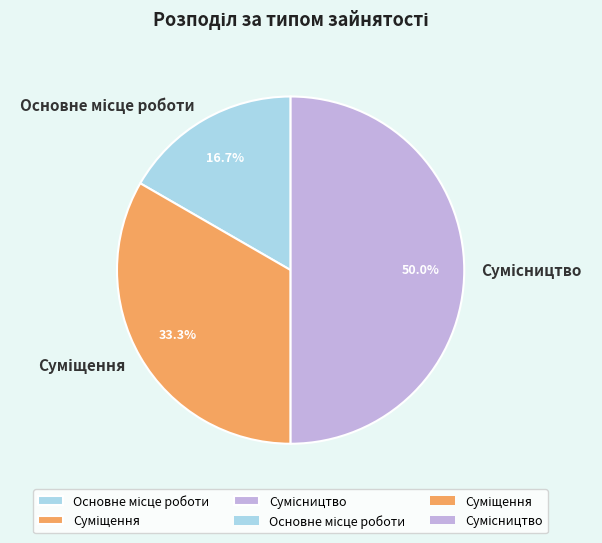

The Сумісництво slice represents 42% of the pie. True or false?

False